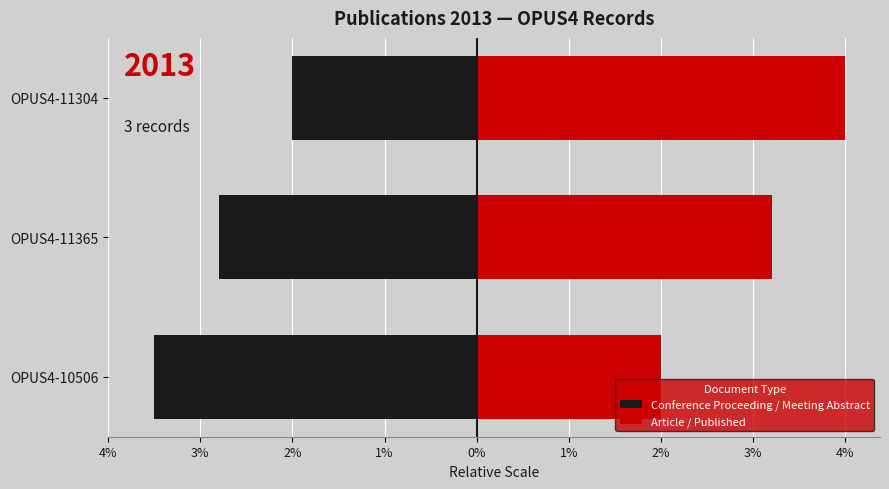

List the series in order of their peak value, lowest first.

Conference Proceeding / Meeting Abstract, Article / Published